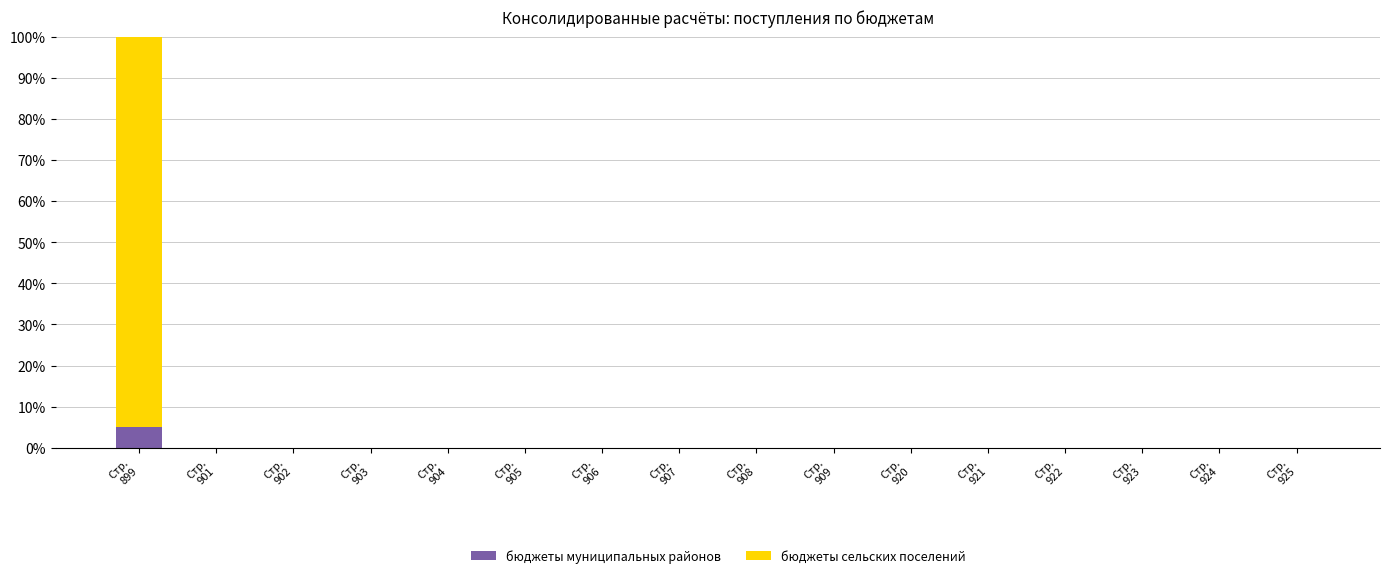

At which category is the sum across all series the highest?

Стр.
899